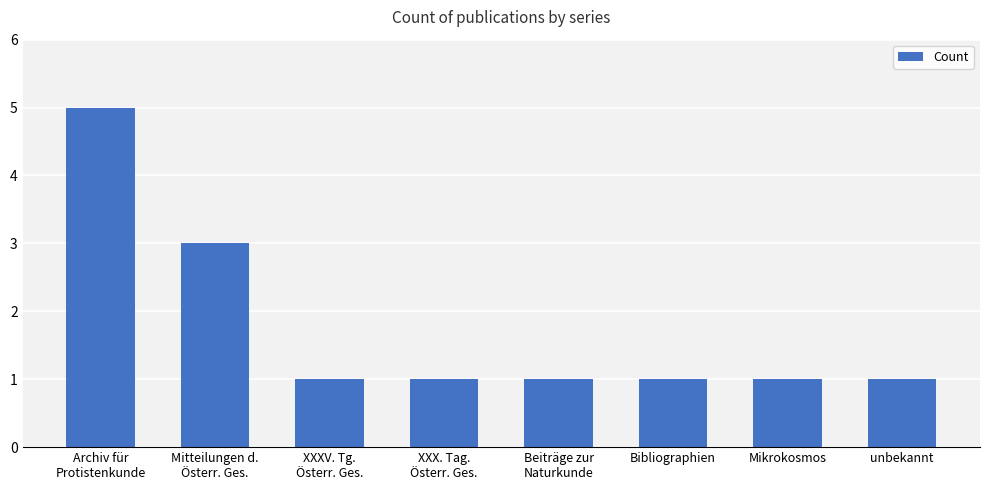

What is the sum of all values?

14